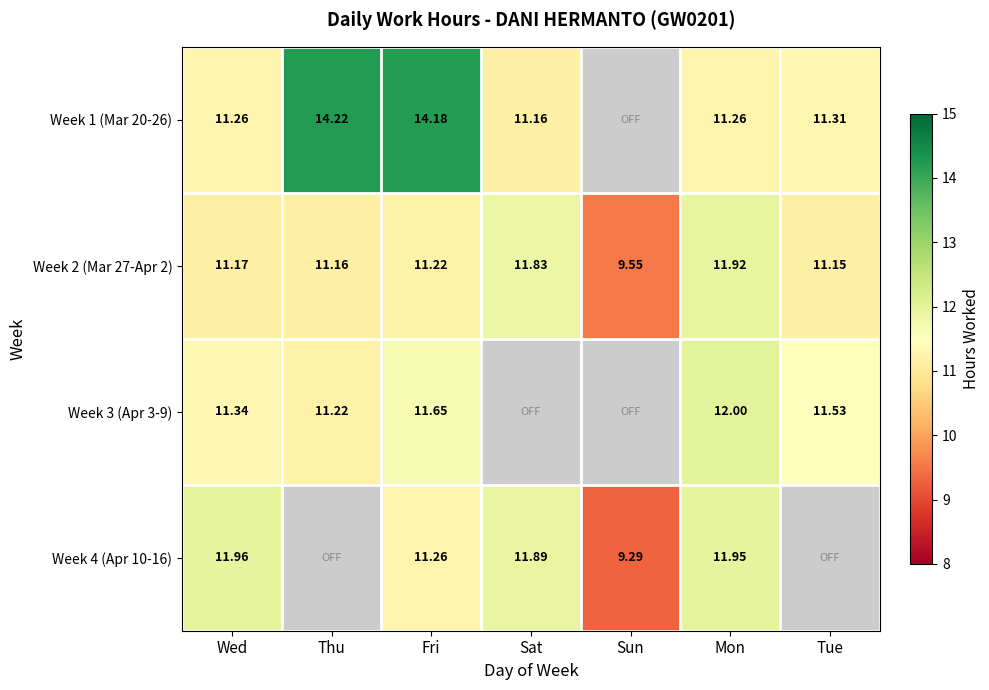

Is the value of Week 4 (Apr 10-16) at Mon greater than the value of Week 1 (Mar 20-26) at Sat?

Yes